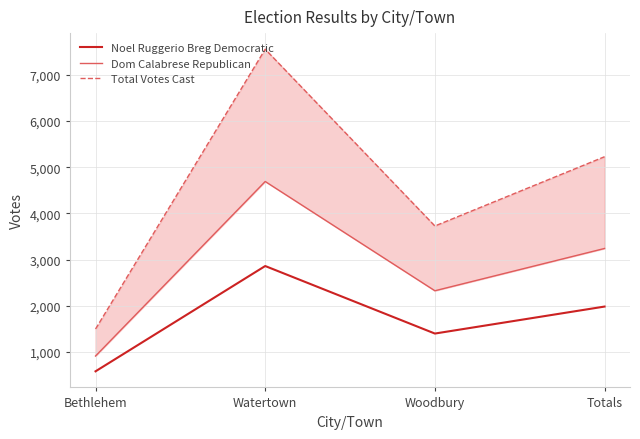

Is the value of Total Votes Cast at Woodbury greater than the value of Noel Ruggerio Breg Democratic at Totals?

Yes